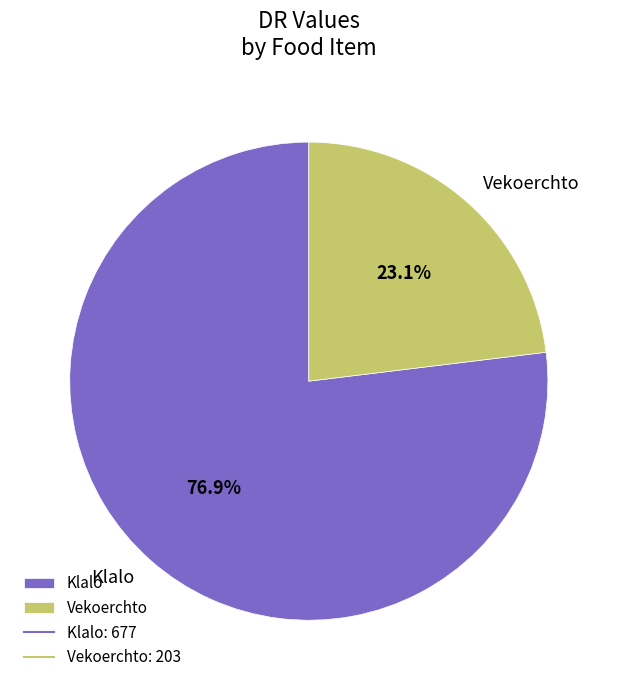

What percentage is the Klalo slice, to the nearest percent?

77%